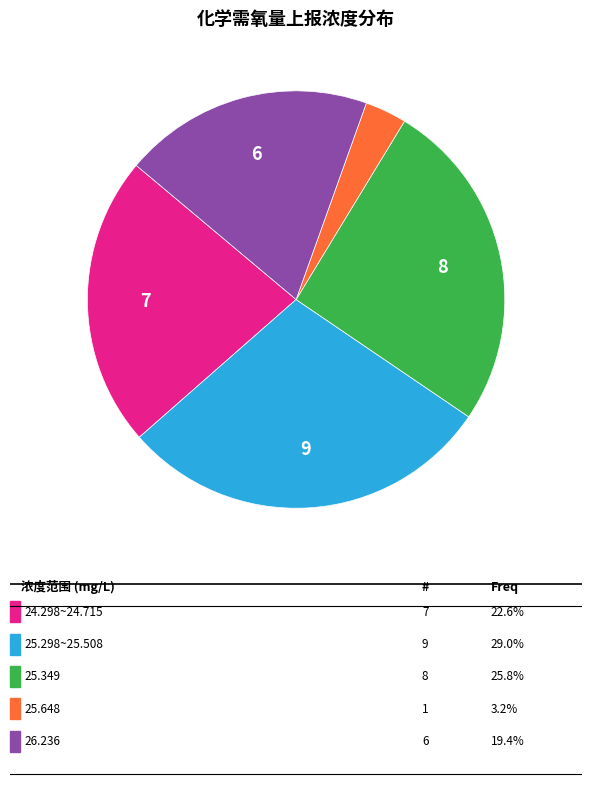

Is there any slice that represents more than half of the pie?

No